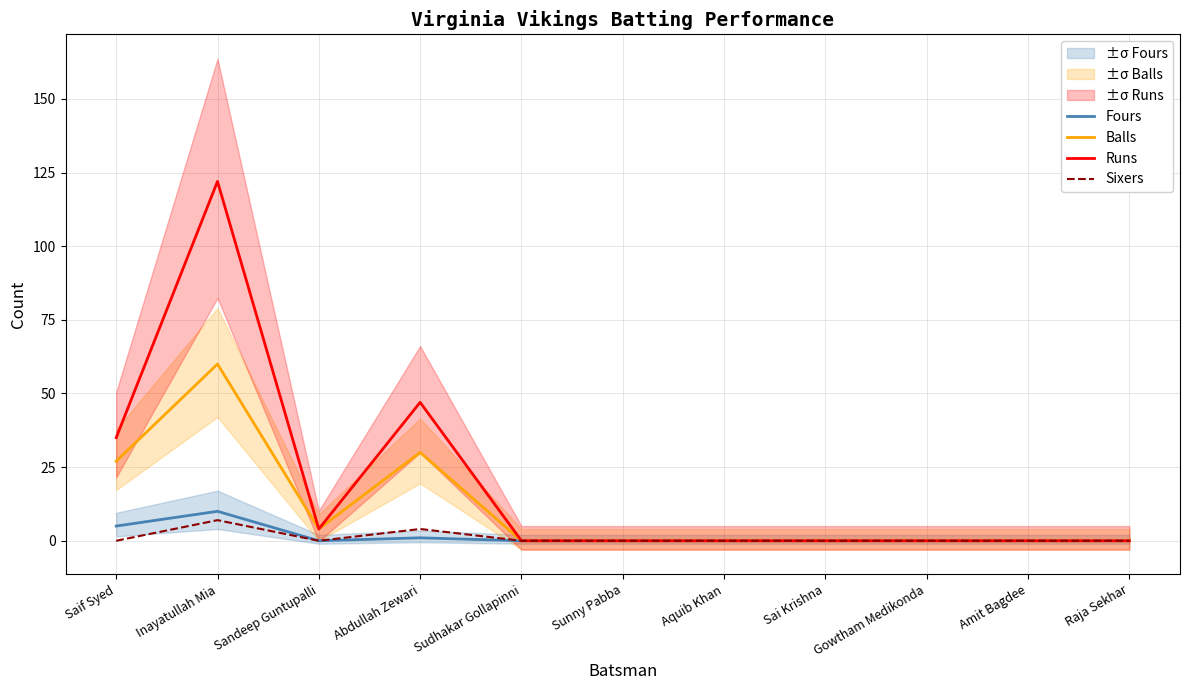

Which has a higher value, Raja Sekhar or Inayatullah Mia?

Inayatullah Mia